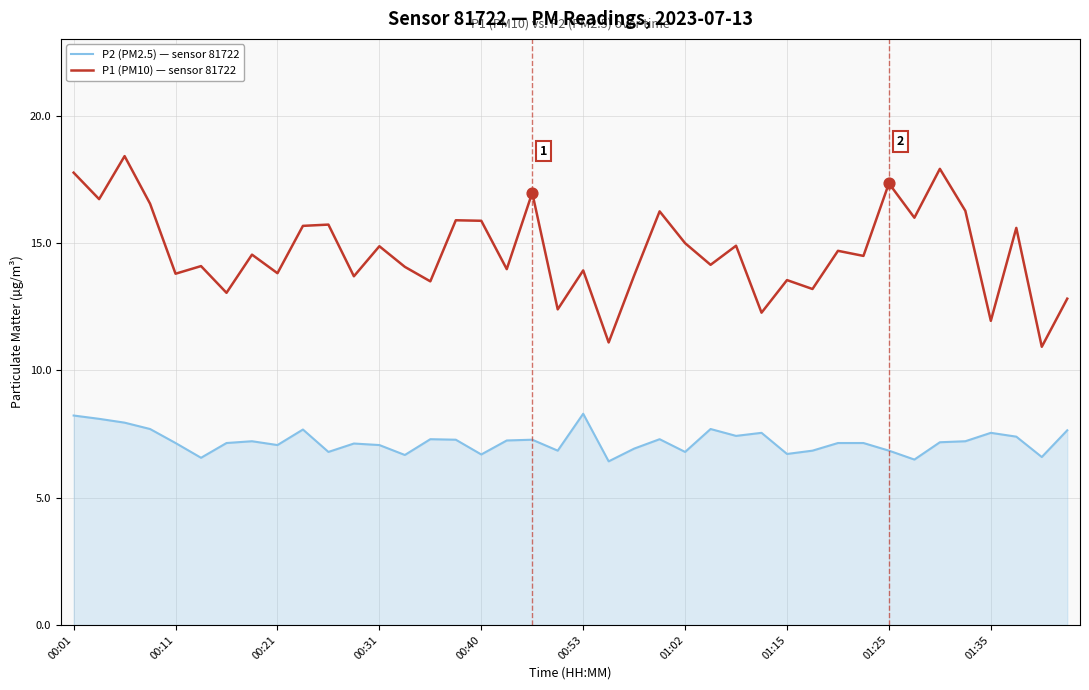

What are all the series names shown in the legend?

P2 (PM2.5) — sensor 81722, P1 (PM10) — sensor 81722